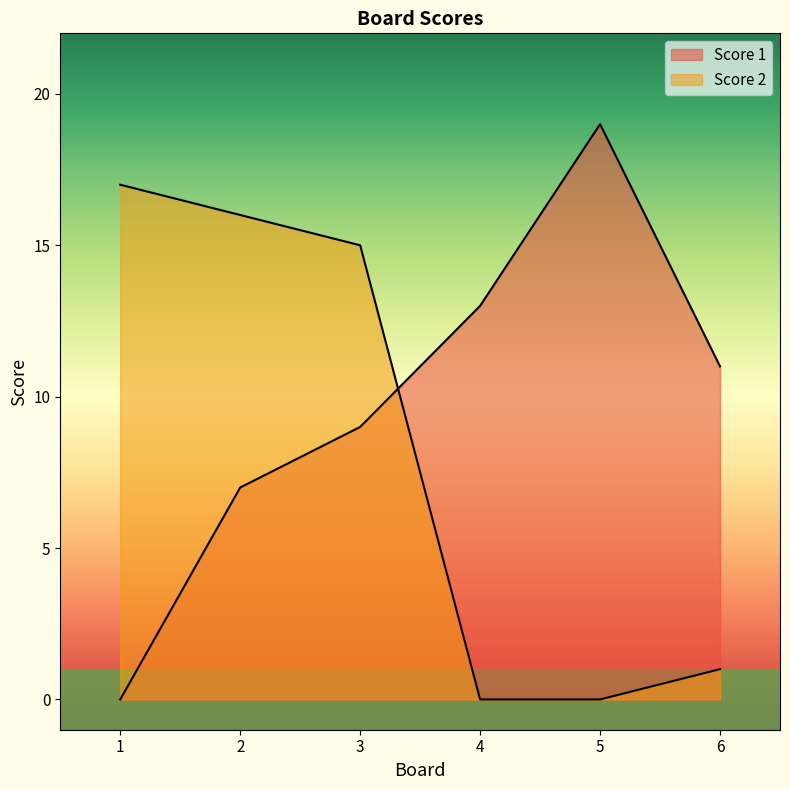

What value does the Score 1 series have at 3, to the nearest 5?

10